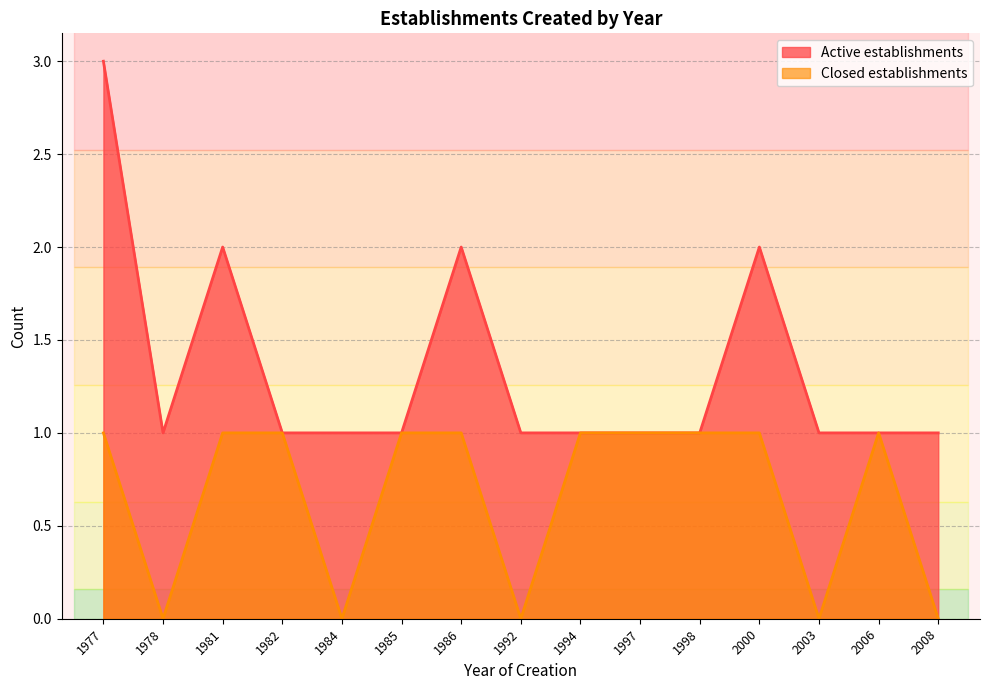

Reading left to right, transcribe all the data shown in this chart.

Active establishments: 1977=3	1978=1	1981=2	1982=1	1984=1	1985=1	1986=2	1992=1	1994=1	1997=1	1998=1	2000=2	2003=1	2006=1	2008=1
Closed establishments: 1977=1	1978=0	1981=1	1982=1	1984=0	1985=1	1986=1	1992=0	1994=1	1997=1	1998=1	2000=1	2003=0	2006=1	2008=0